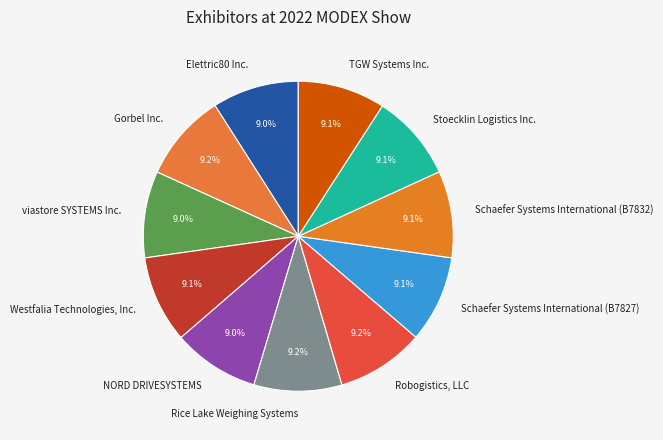

How much of the chart is everything except NORD DRIVESYSTEMS?

91.0%